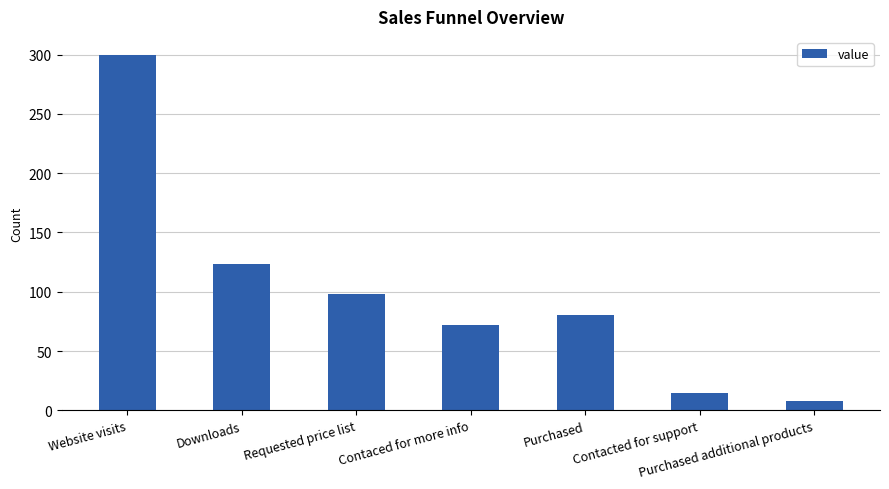

Reading right to left, transcribe all the data shown in this chart.

Purchased additional products=8	Contacted for support=15	Purchased=80	Contaced for more info=72	Requested price list=98	Downloads=123	Website visits=300